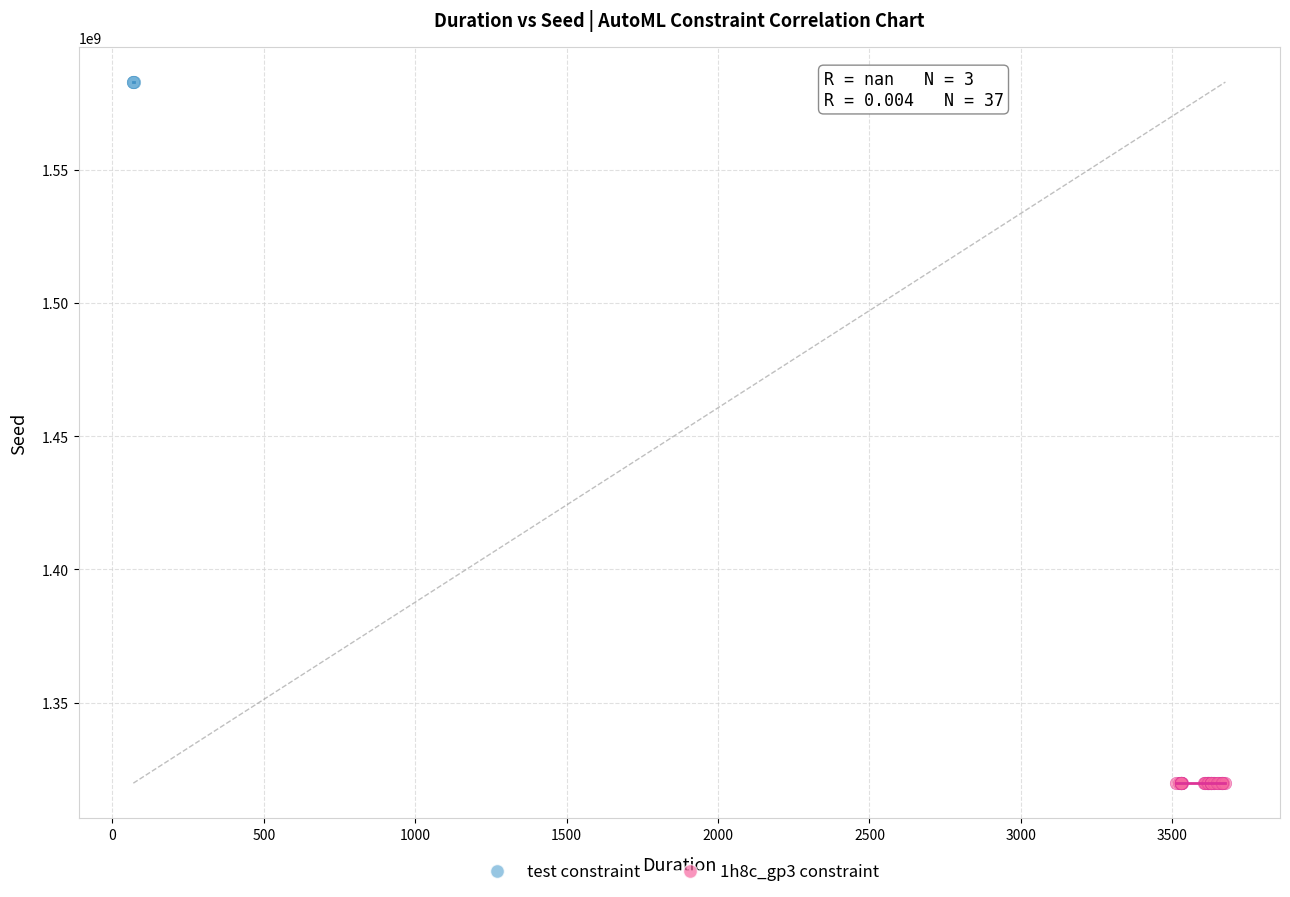

Which series reaches the maximum Y coordinate?

test constraint